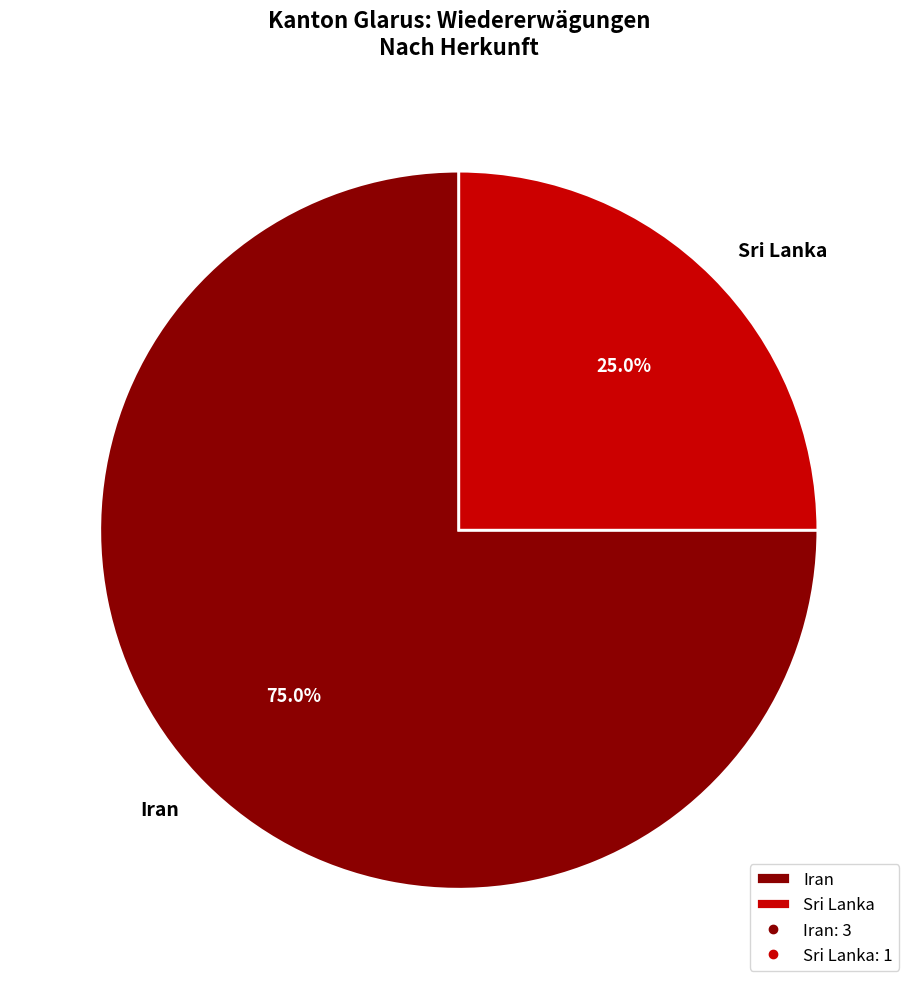

Rank the categories by value from highest to lowest.

Iran, Sri Lanka